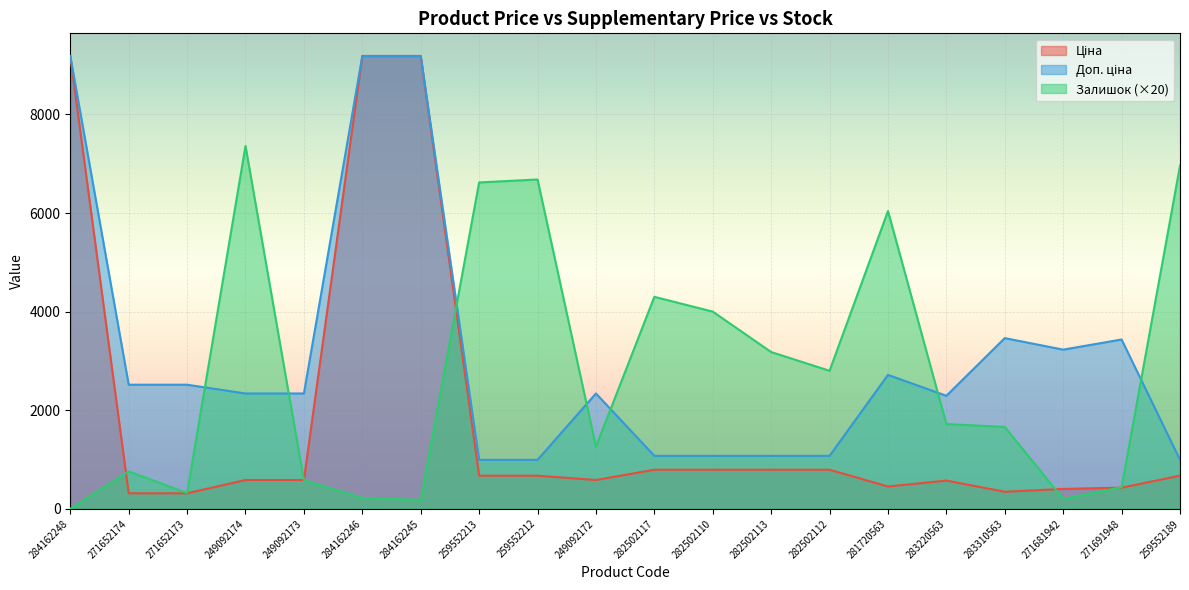

Reading right to left, what are all the values shown in this chart?

Ціна: 672.1	429.3	403.6	346.3	573.2	452.7	793.0	793.0	793.0	793.0	584.9	672.1	672.1	9185.1	9185.1	584.9	584.9	314.7	314.7	9185.1
Доп. ціна: 992.7	3434.6	3228.8	3462.7	2292.9	2716.4	1074.6	1074.6	1074.6	1074.6	2339.7	992.7	992.7	9185.1	9185.1	2339.7	2339.7	2517.5	2517.5	9185.1
Залишок: 6960.0	440.0	200.0	1660.0	1720.0	6040.0	2800.0	3180.0	4000.0	4300.0	1260.0	6680.0	6620.0	180.0	220.0	580.0	7360.0	320.0	760.0	0.0